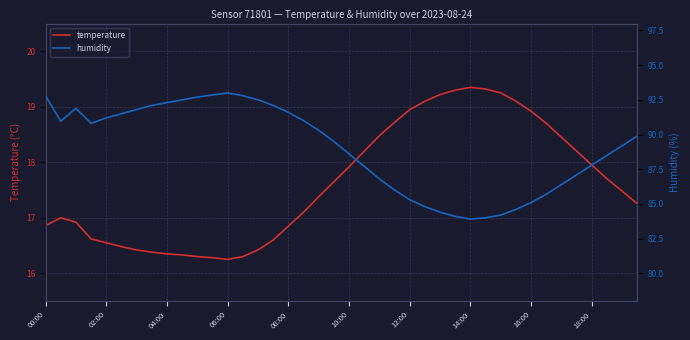

What is the value of the temperature point at the 2nd from the left?

17.0